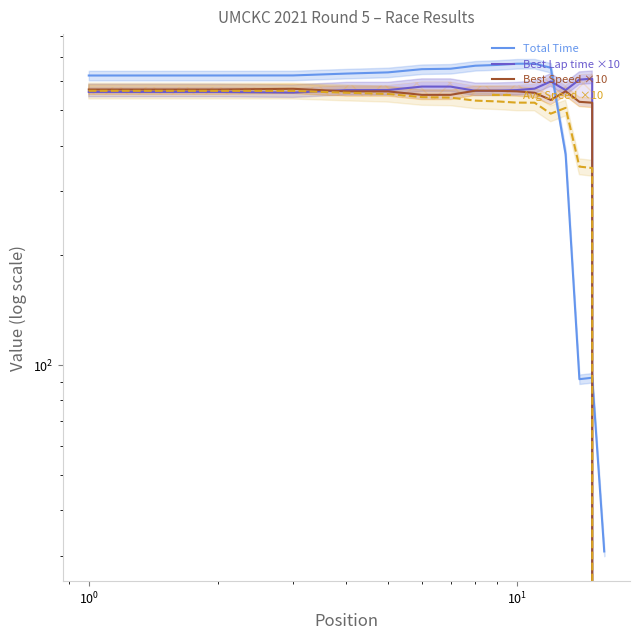

In Total Time, how many points are higher than both neighbors (excluding endpoints)?

2